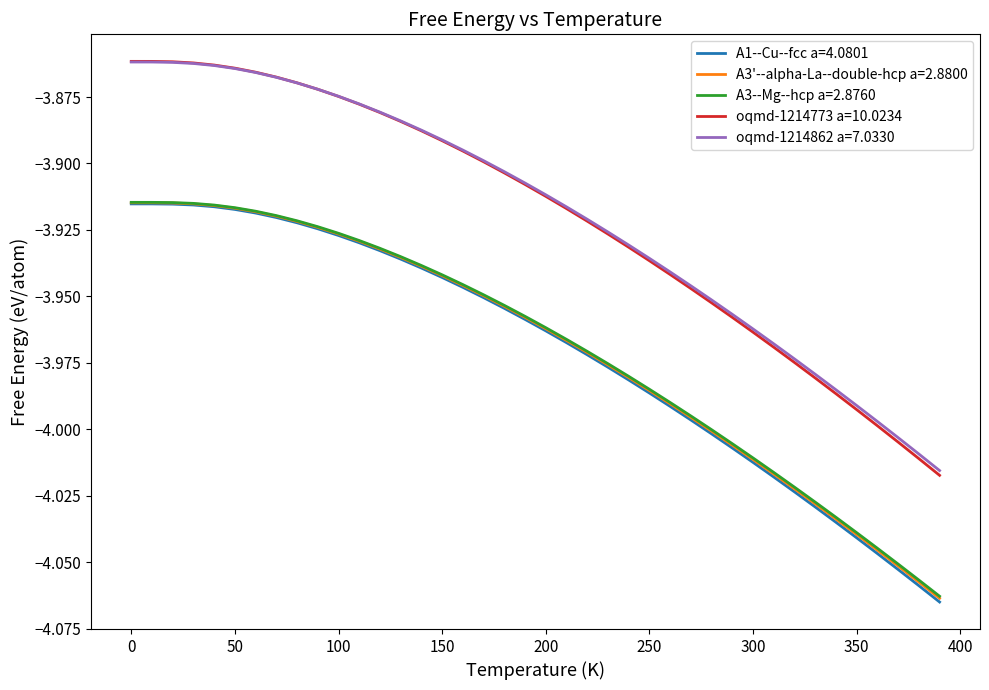

True or false: A1--Cu--fcc a=4.0801 and oqmd-1214773 a=10.0234 cross at least once.

False